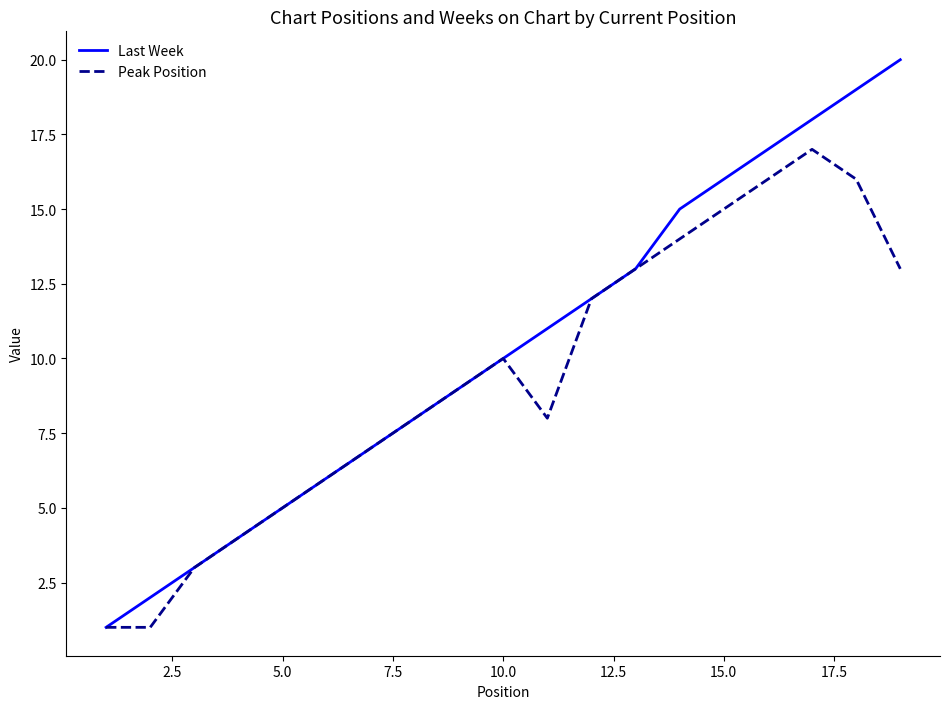

List the series in order of their overall mean, lowest first.

Peak Position, Last Week